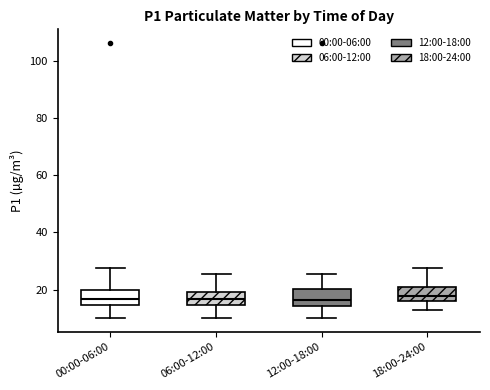

Reading left to right, read every box against the y-axis: the position of its median line, the range the box covers, and the ends of its whiskers. The values are not printed on the chart, so give them approximately, as read against the axis.

00:00-06:00: median 16, box 14 to 20, whiskers 10 to 28
06:00-12:00: median 16, box 14 to 18, whiskers 10 to 26
12:00-18:00: median 16, box 14 to 20, whiskers 10 to 26
18:00-24:00: median 18, box 16 to 20, whiskers 14 to 28